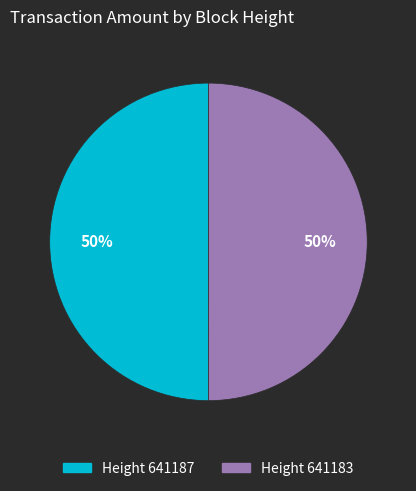

True or false: Height 641187 accounts for 50% of the total.

True